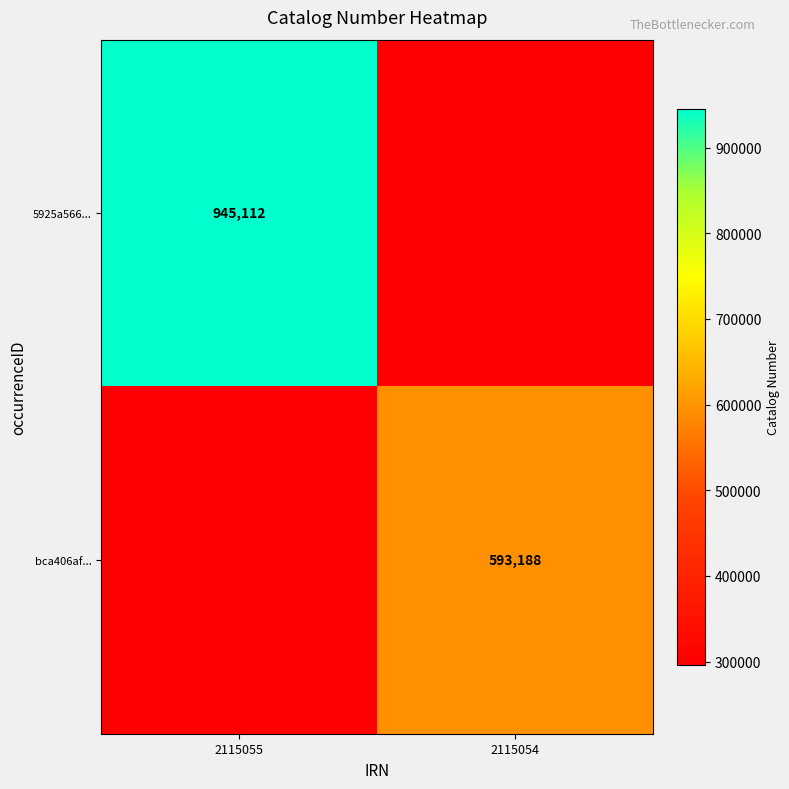

The value of bca406af... at 2115054 is 804422. True or false?

False